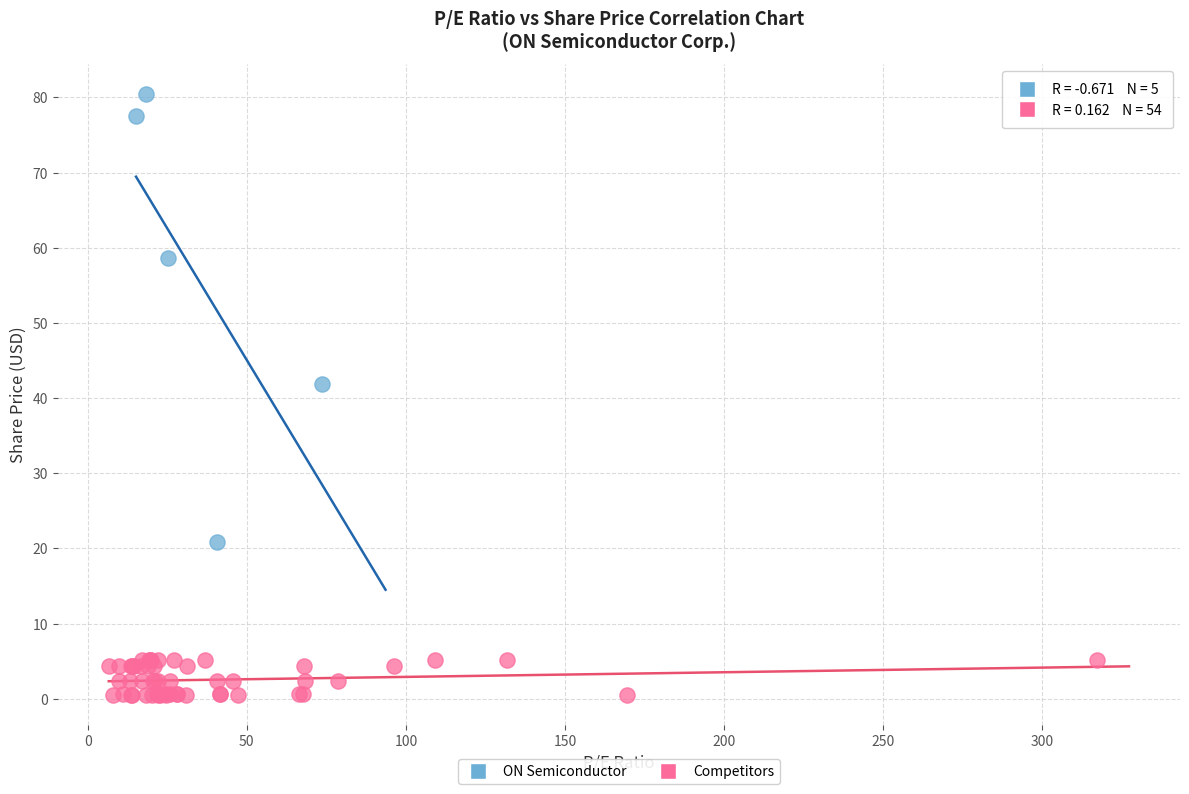

Which series reaches the maximum Y coordinate?

ON Semiconductor